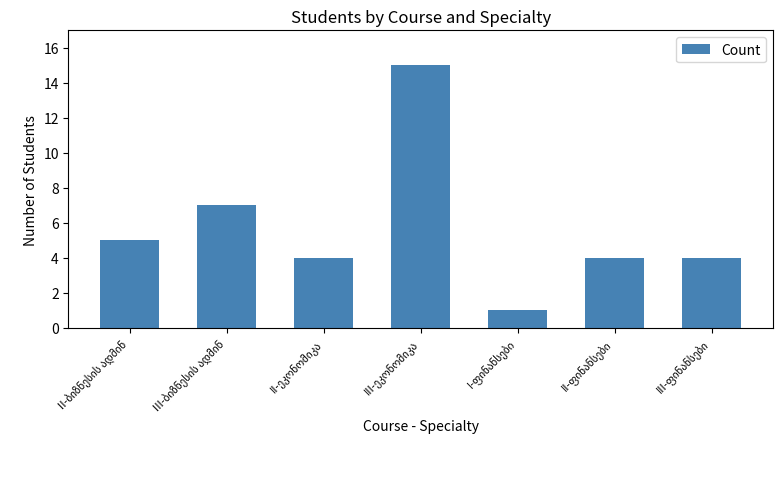

What is the difference between the maximum and minimum values?

14